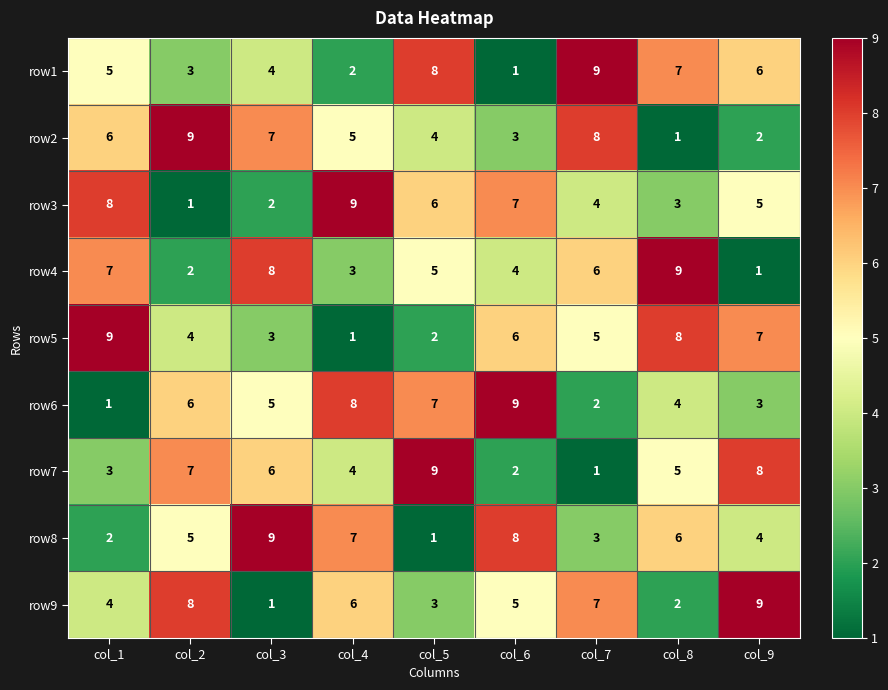

What is the difference between the maximum and second lowest values in the row8 series?

7